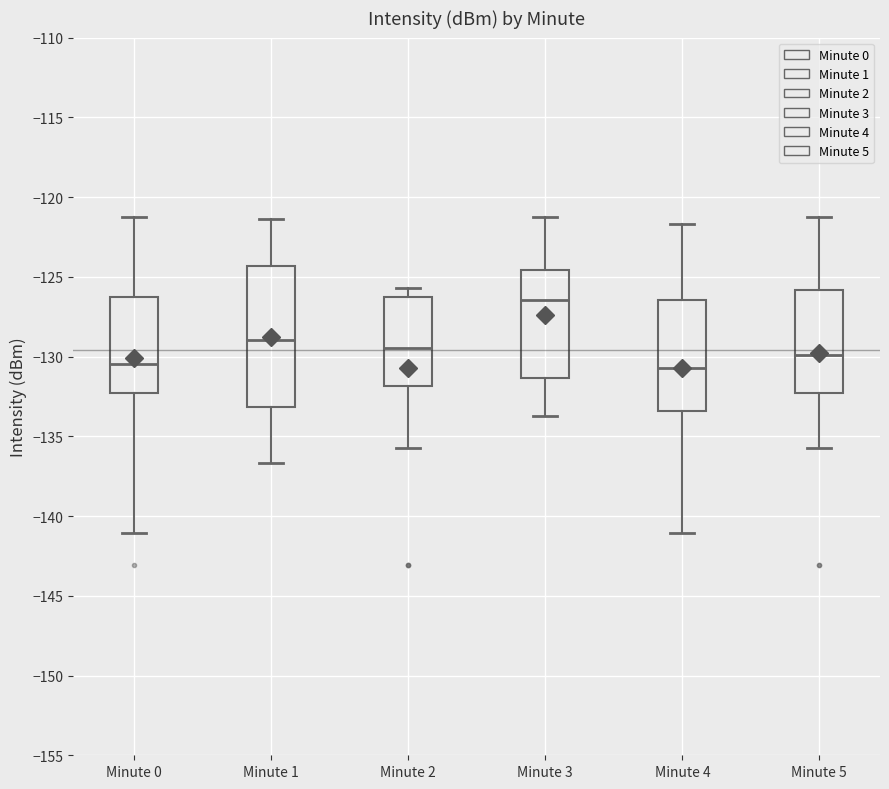

Reading left to right, transcribe this box plot: for each box, give where its median line is, the range the box spans, and where its two whiskers end, as read against the y-axis. The values are not printed on the chart, so give them approximately, as read against the axis.

Minute 0: median -130.5, box -132.5 to -126.5, whiskers -141.0 to -121.5
Minute 1: median -129.0, box -133.0 to -124.5, whiskers -136.5 to -121.5
Minute 2: median -129.5, box -132.0 to -126.5, whiskers -136.0 to -125.5
Minute 3: median -126.5, box -131.5 to -124.5, whiskers -133.5 to -121.5
Minute 4: median -130.5, box -133.5 to -126.5, whiskers -141.0 to -121.5
Minute 5: median -130.0, box -132.5 to -126.0, whiskers -136.0 to -121.5